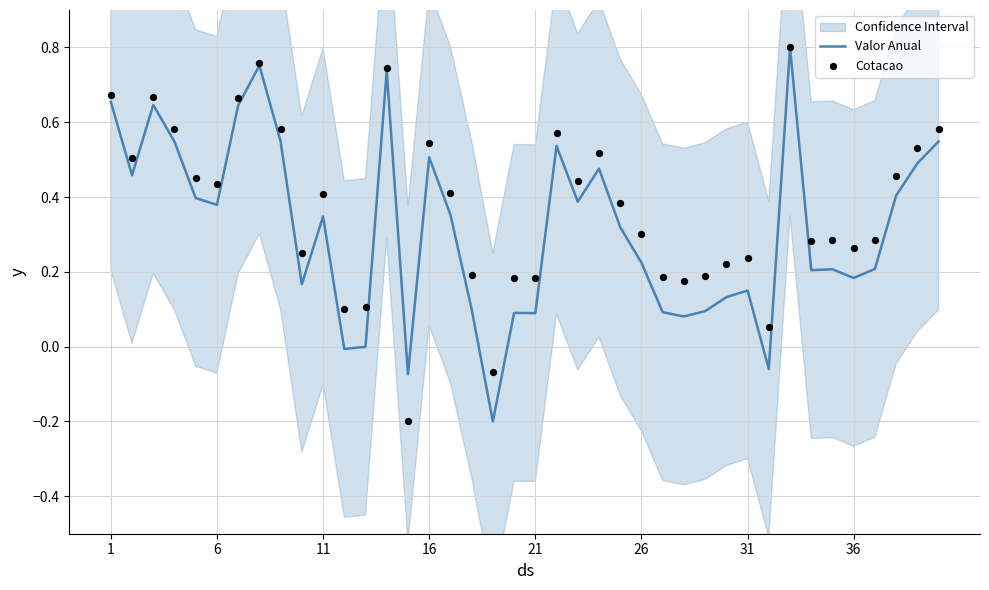

The value of Valor Anual at 36 is 0.3. True or false?

False